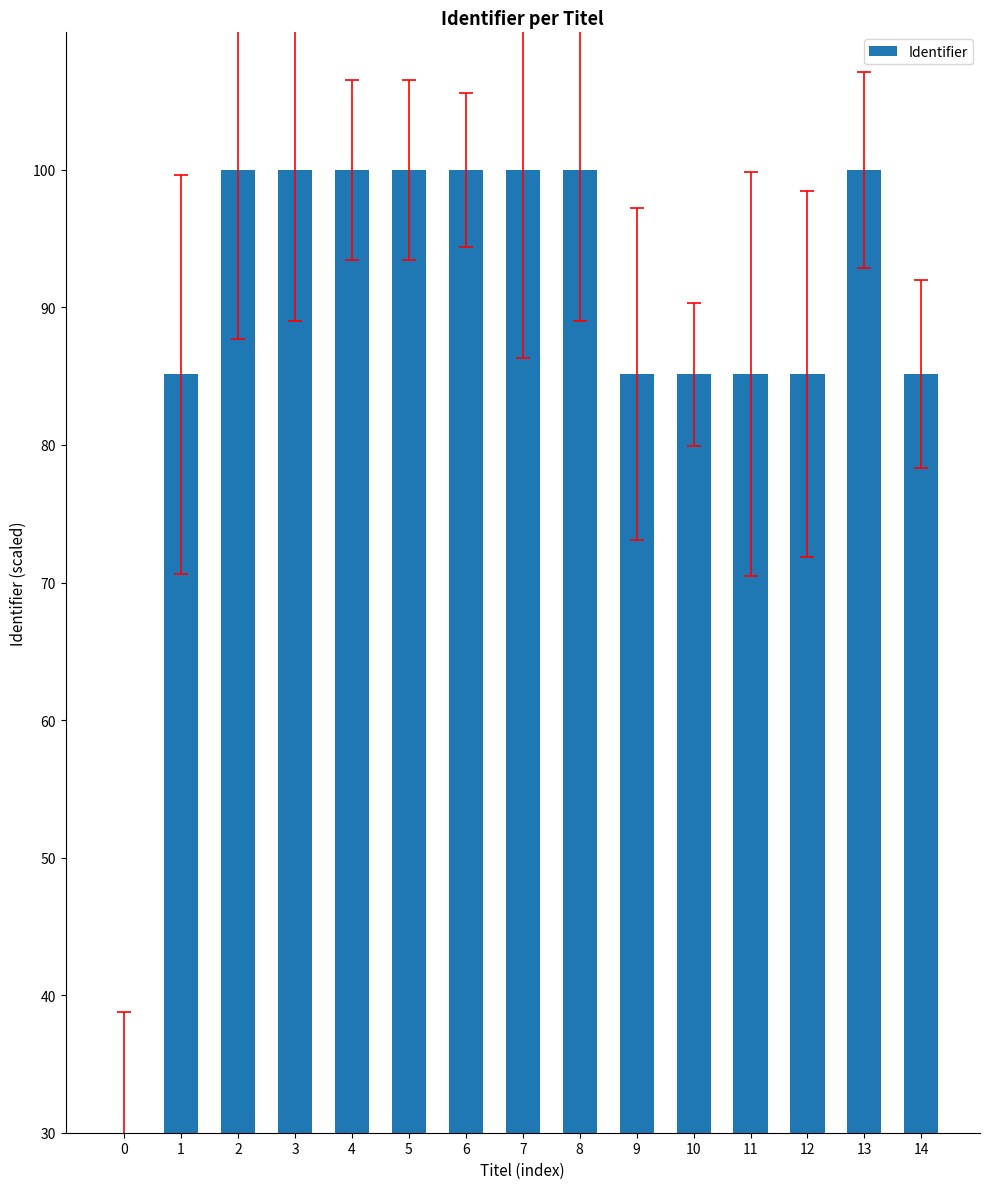

What is the difference between the second highest and second lowest values?

14.9